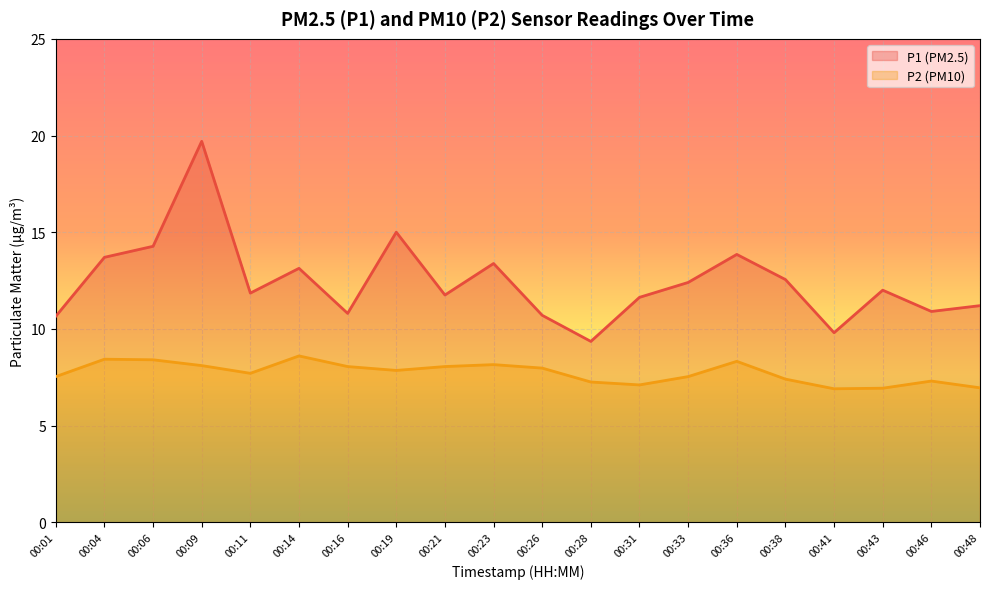

At 00:11, list the series in order from largest to smallest.

P1 (PM2.5), P2 (PM10)